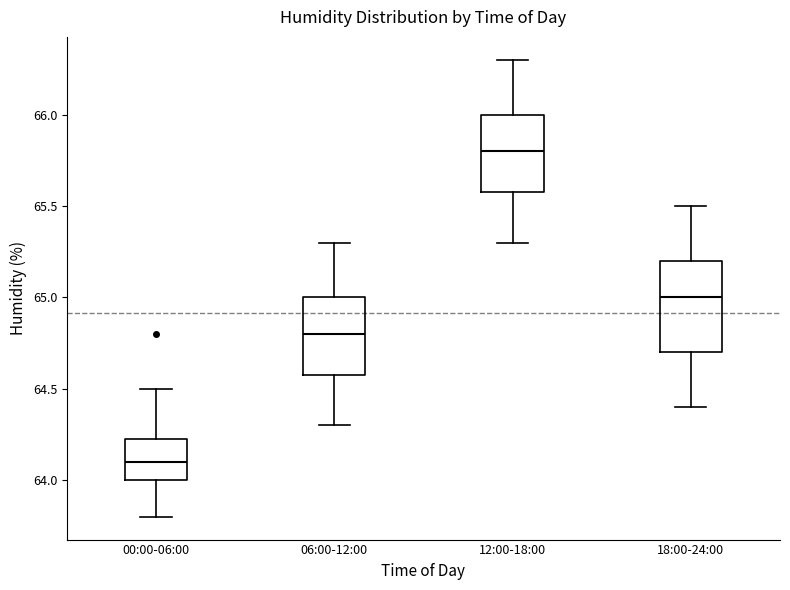

Where is the lower edge of the box for 06:00-12:00 on the y-axis? The values are not printed on the chart, so give them approximately, as read against the axis.

64.60